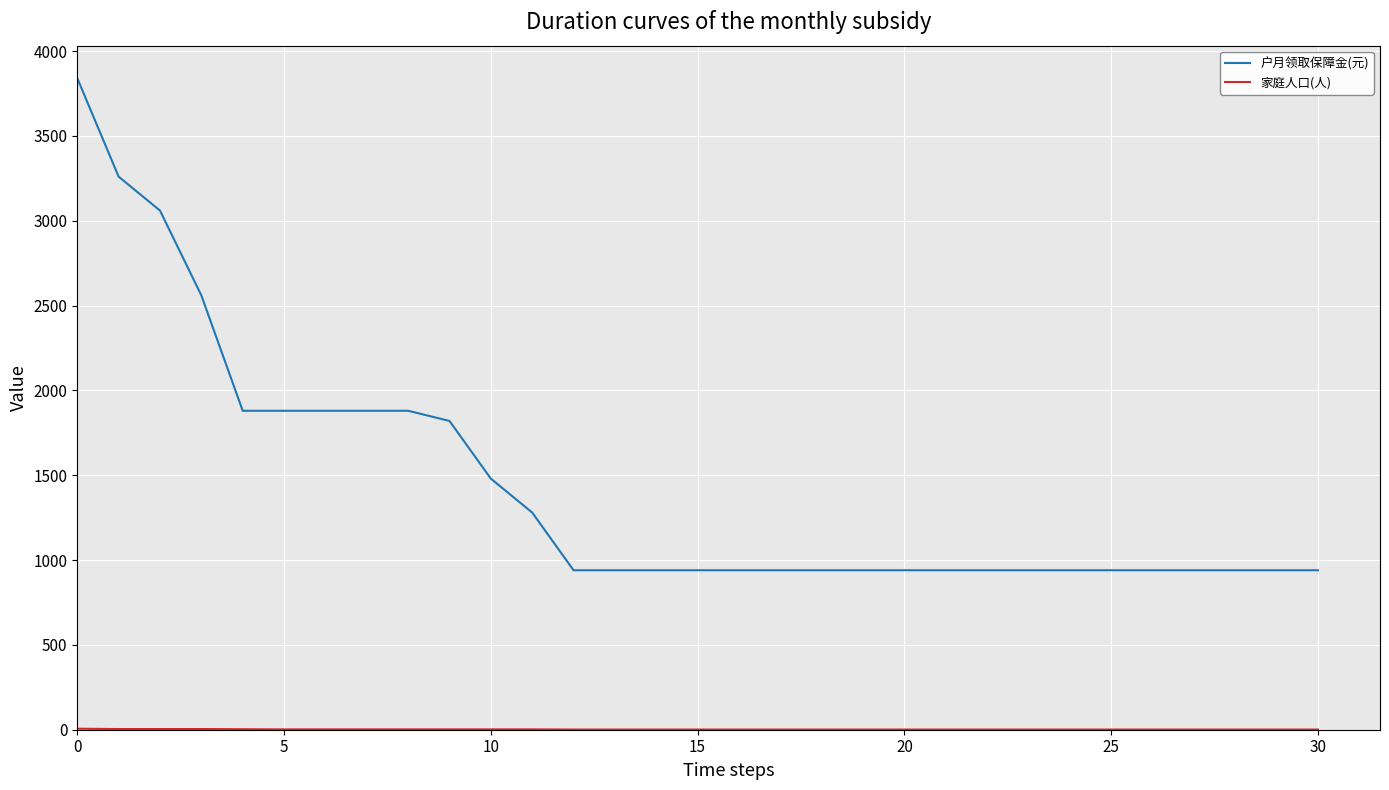

What is the difference between the second highest and minimum values in the 户月领取保障金(元) series?

2320